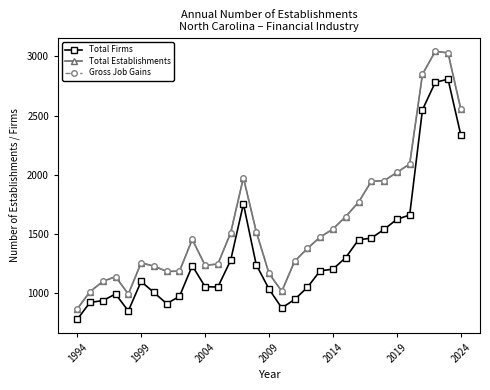

Is this an area chart (filled region under the line)?

No